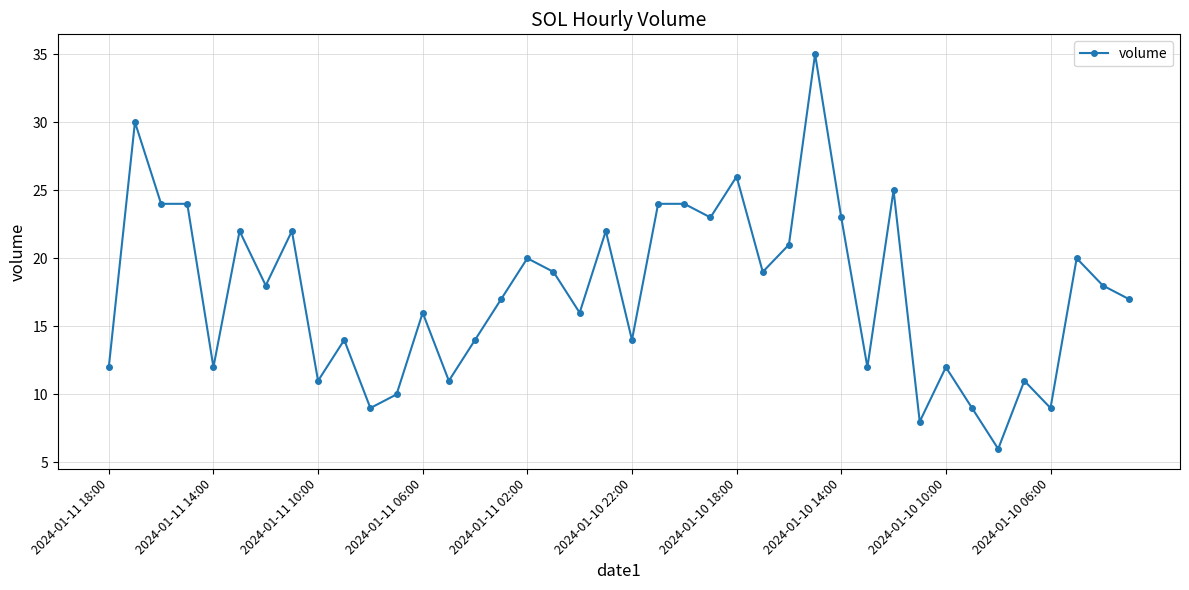

Reading left to right, transcribe all the data shown in this chart.

12	30	24	24	12	22	18	22	11	14	9	10	16	11	14	17	20	19	16	22	14	24	24	23	26	19	21	35	23	12	25	8	12	9	6	11	9	20	18	17